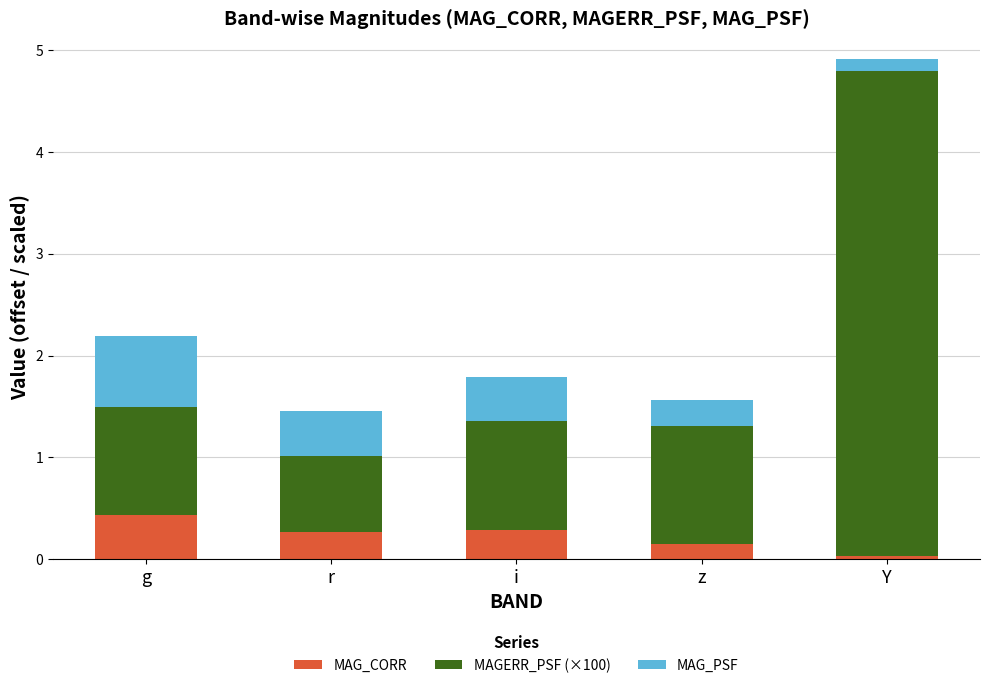

At which category is the sum across all series the highest?

Y